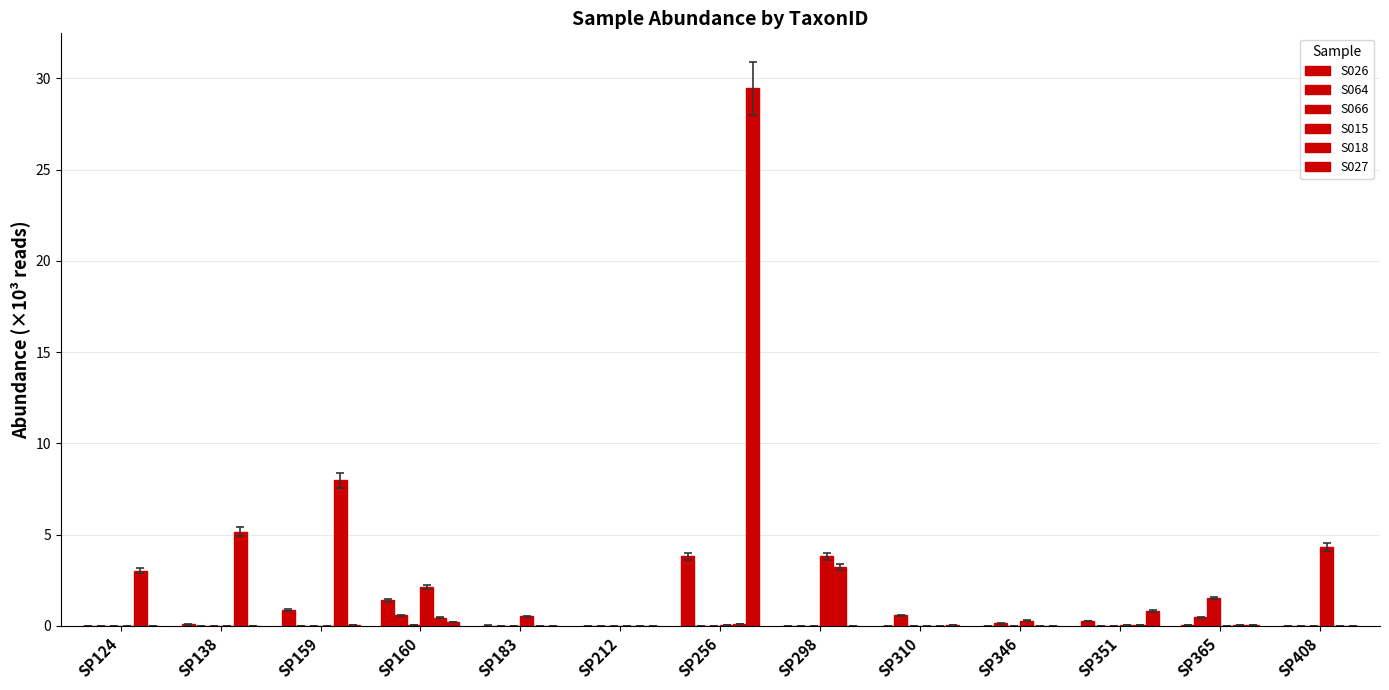

How many categories are shown in the chart?

13